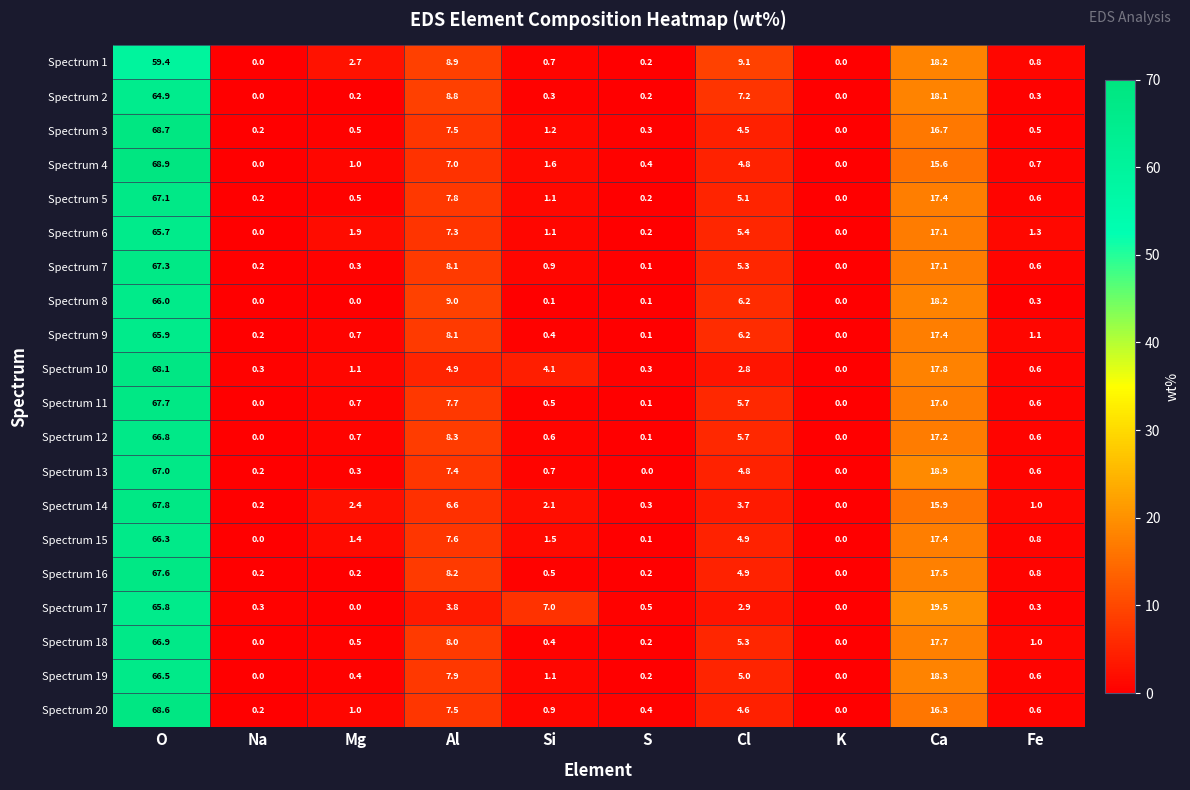

What is the highest value of the Spectrum 12 series?

66.8